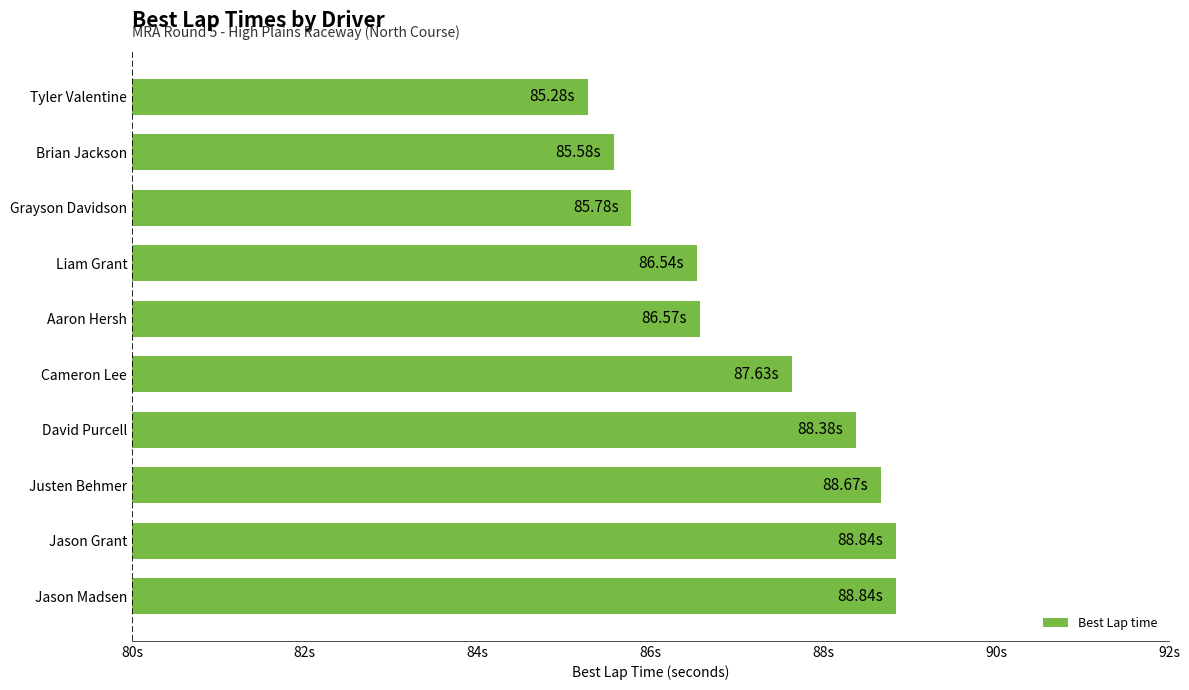

Does the chart contain any negative values?

No